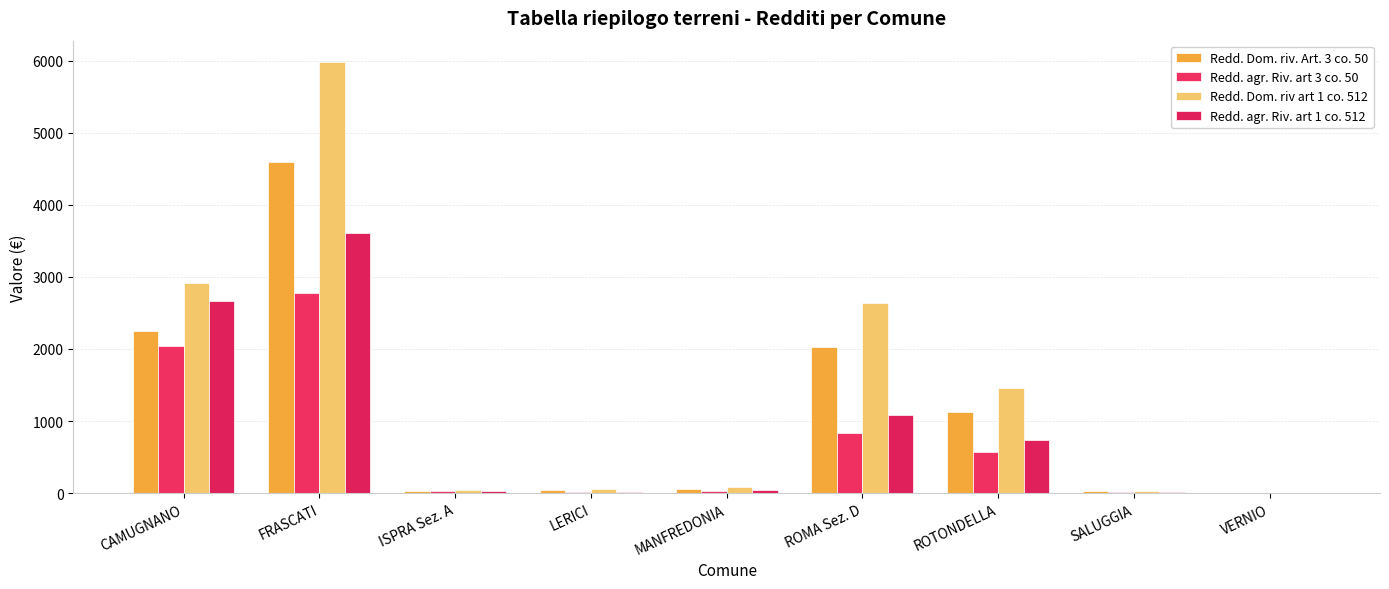

How many groups of bars are there?

9